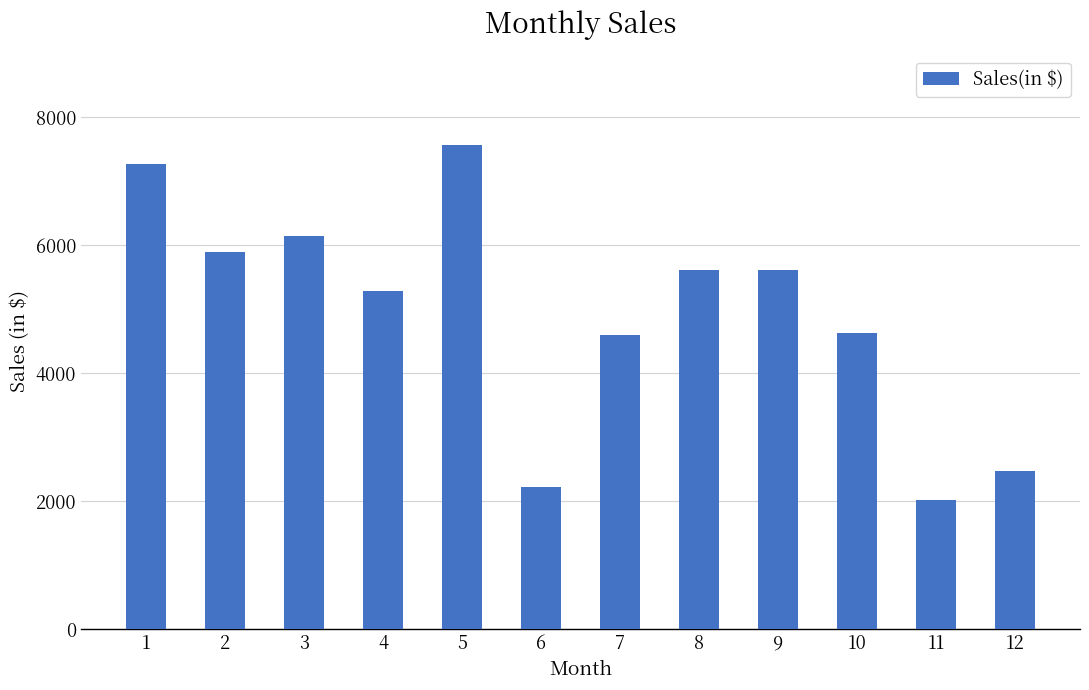

Is it true that the value at 9 is 3134?

False